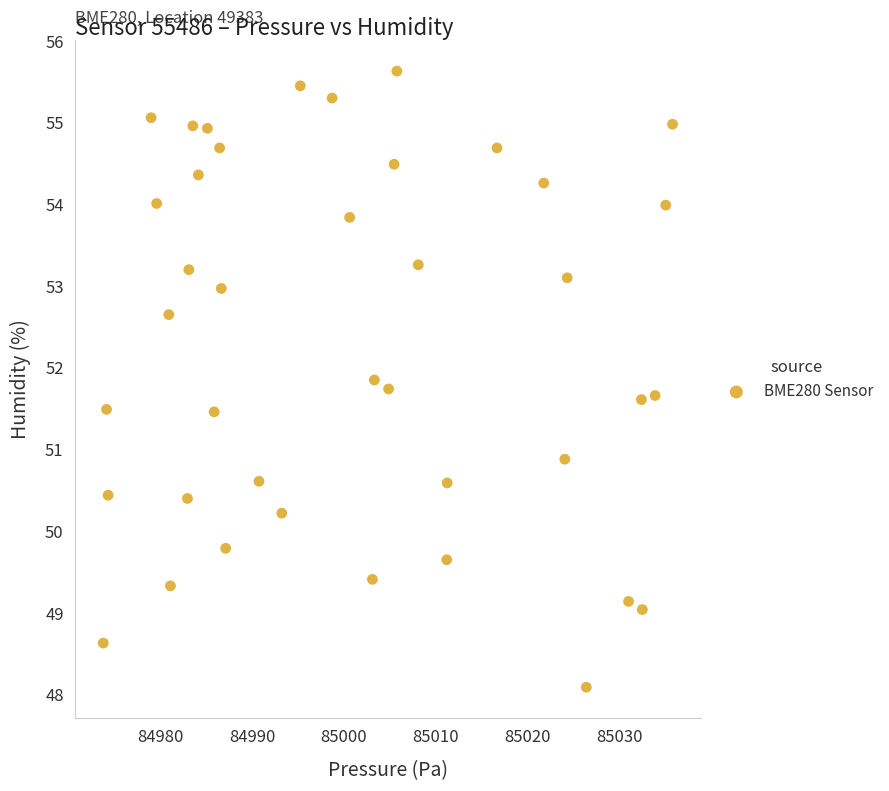

What Y value in the scatter plot is closest to 51?

50.9